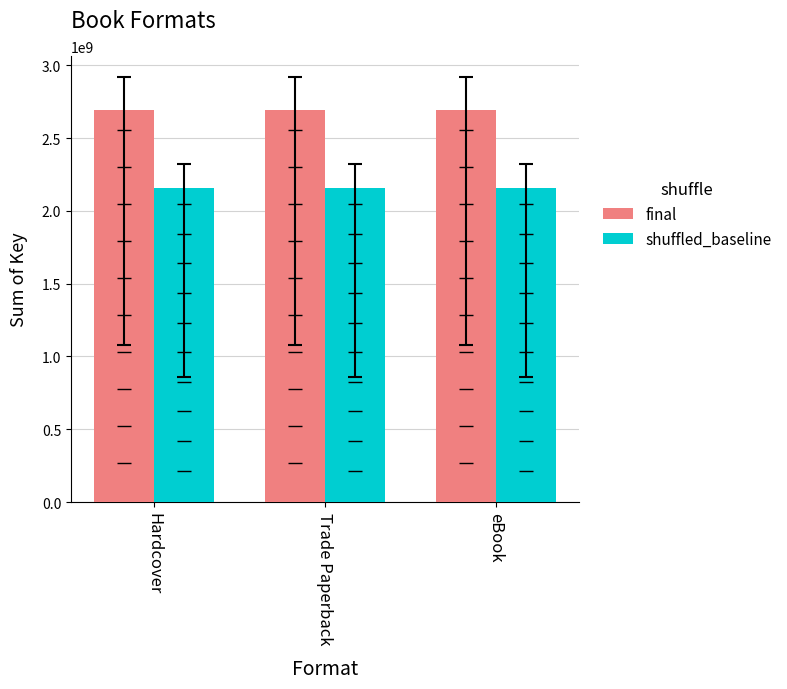

At which category is the sum across all series the highest?

Hardcover